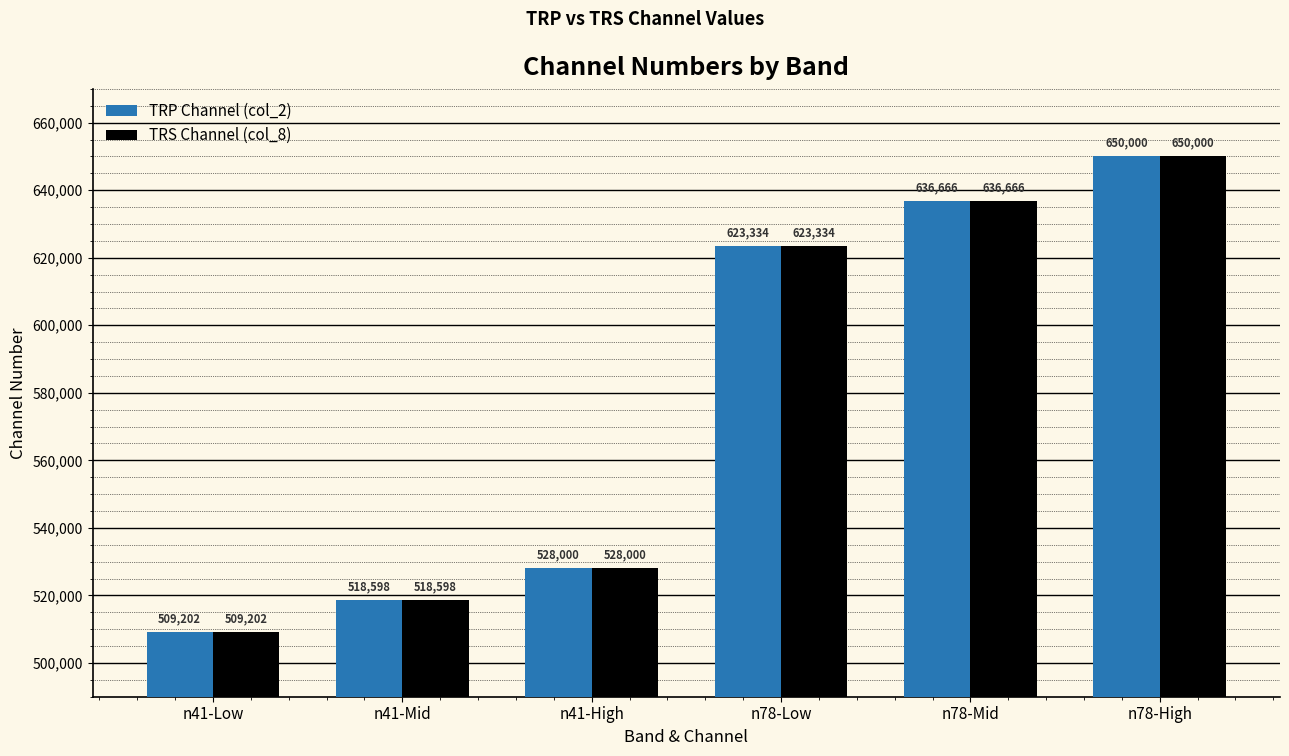

What is the value of the TRS Channel (col_8) bar at the 6th from the left?

650000